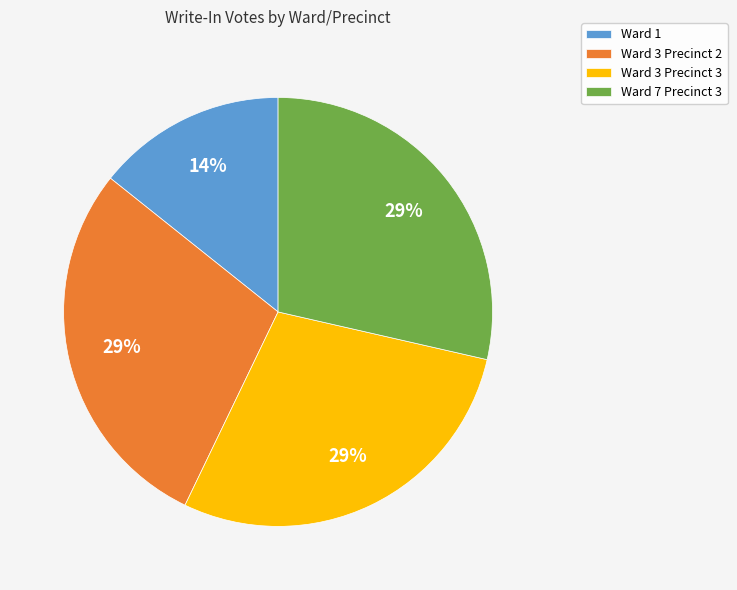

Does Ward 7 Precinct 3 account for over 50% of the chart?

No